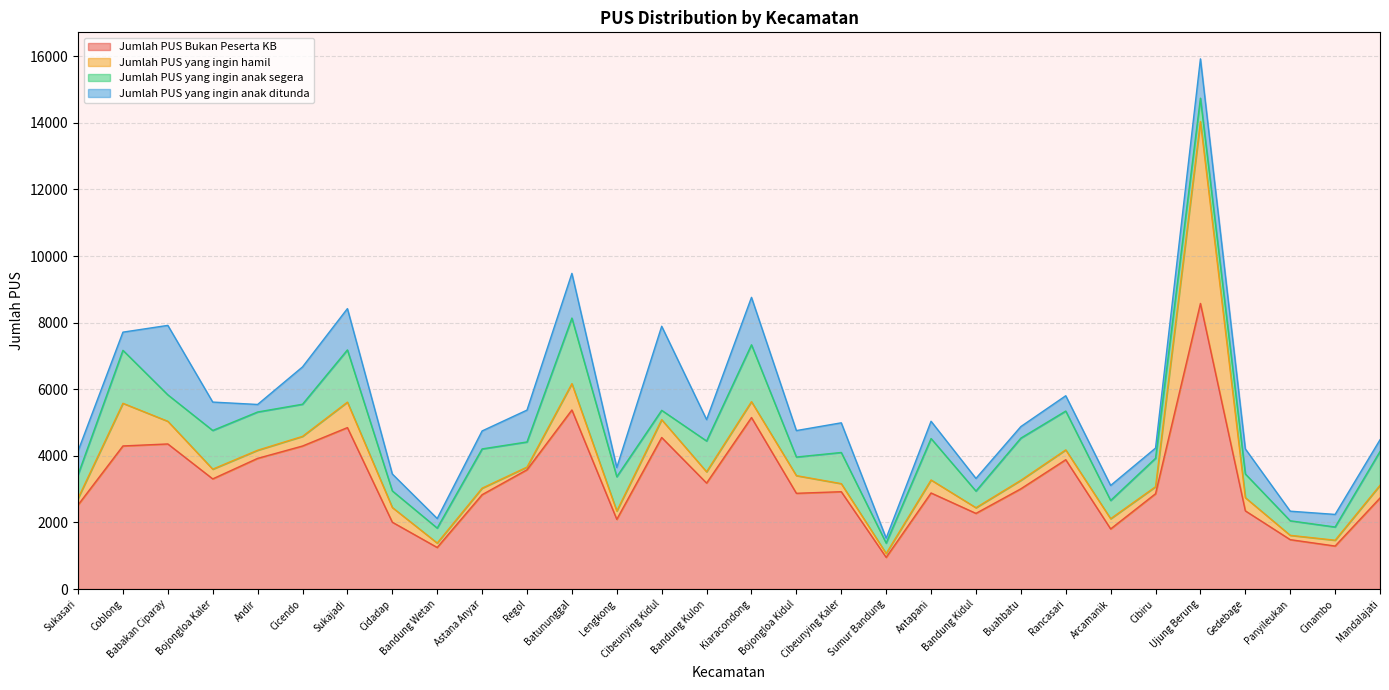

At which category does Jumlah PUS Bukan Peserta KB reach its first local valley?

Bojongloa Kaler